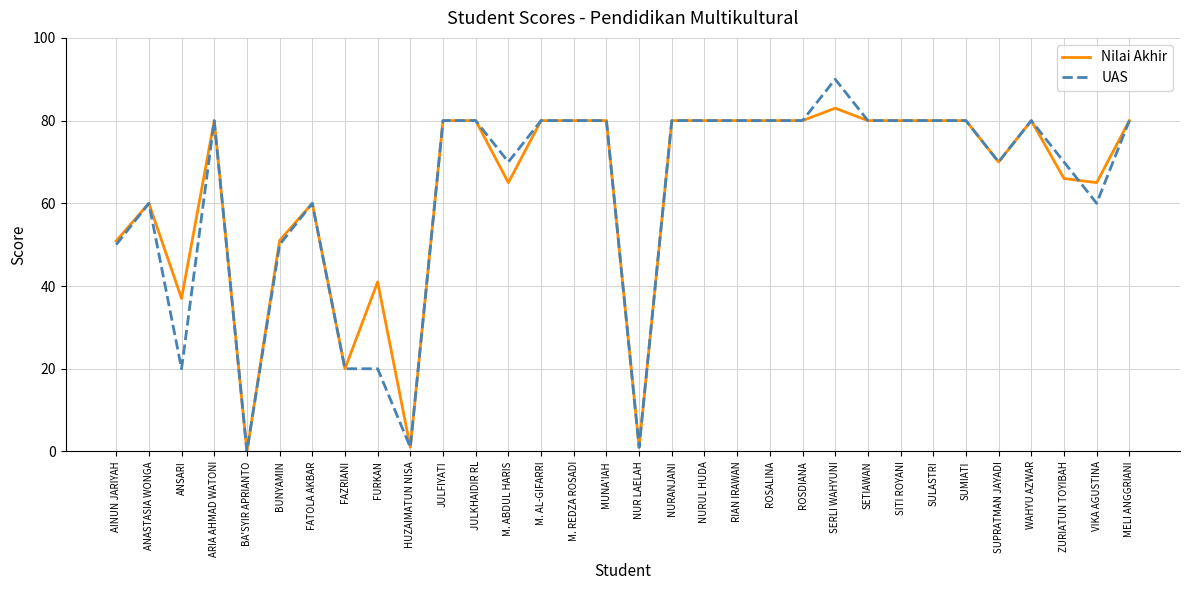

What are all the series names shown in the legend?

Nilai Akhir, UAS